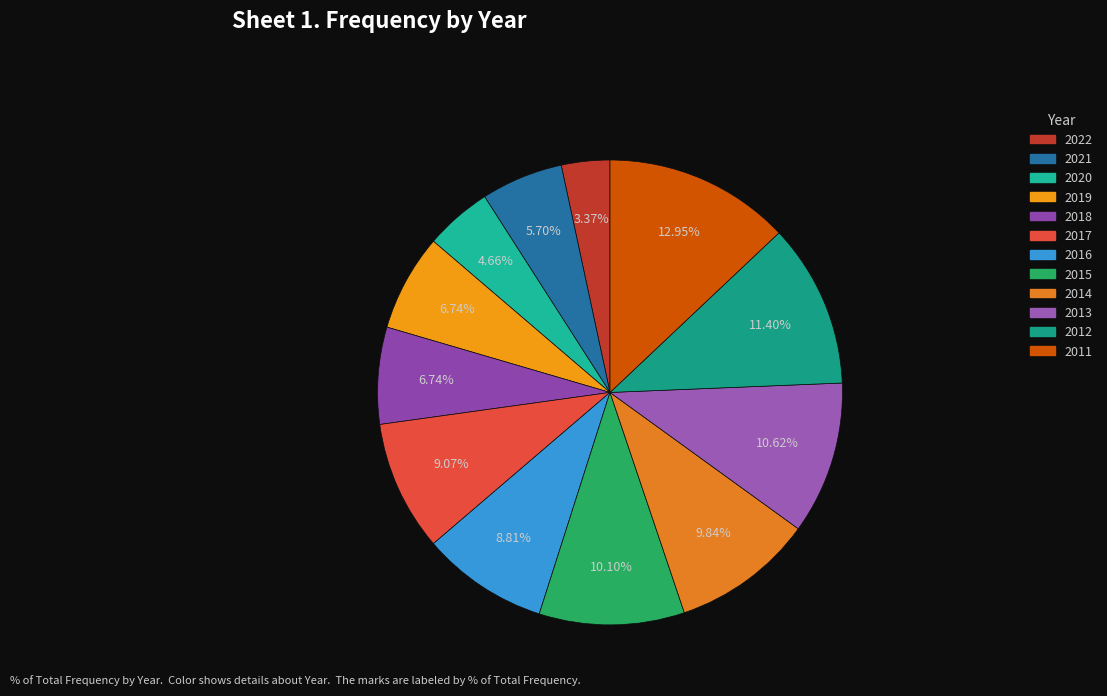

Count the number of slices in the pie.

12